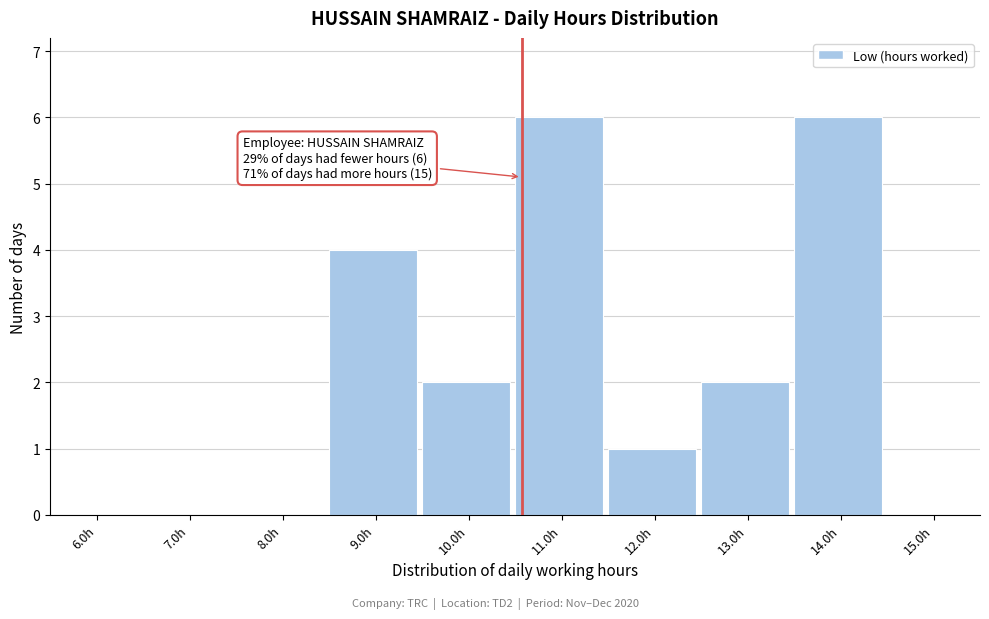

Reading left to right, extract all data points from this chart.

6.0h=0	7.0h=0	8.0h=0	9.0h=4	10.0h=2	11.0h=6	12.0h=1	13.0h=2	14.0h=6	15.0h=0